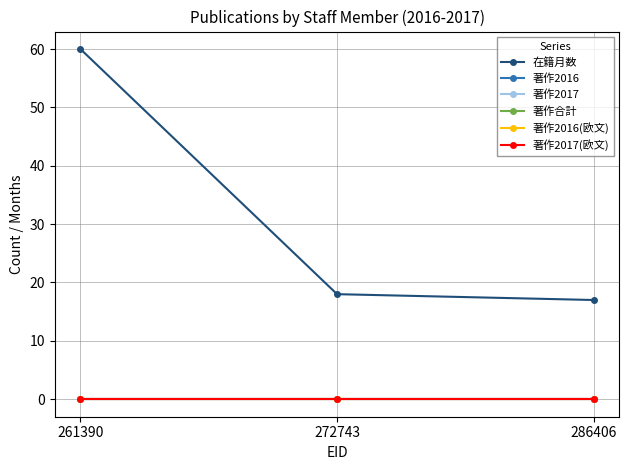

Is this an area chart (filled region under the line)?

No